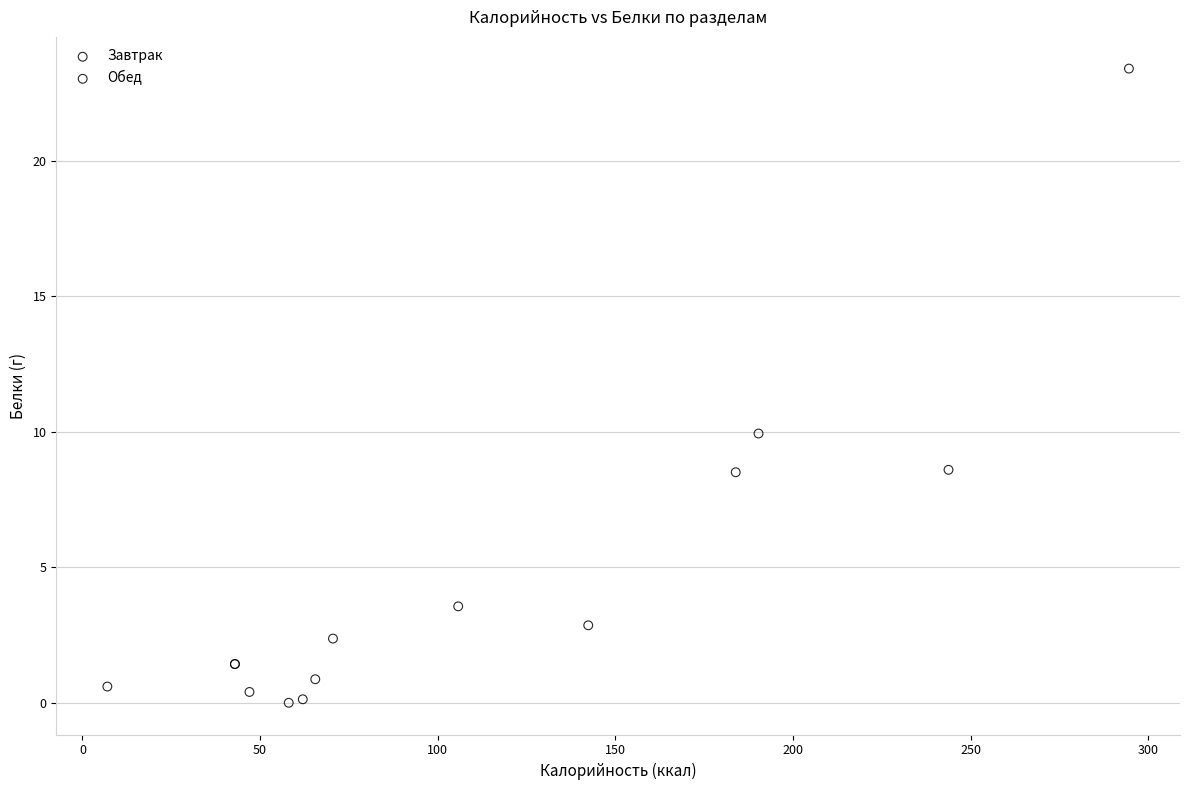

Which series reaches the maximum Y coordinate?

Обед